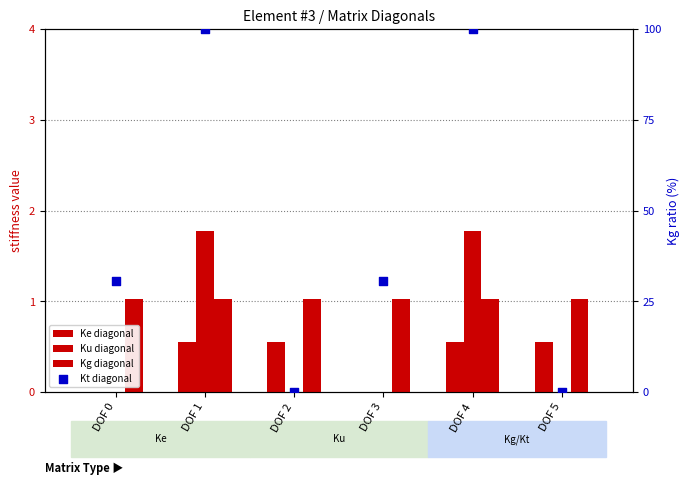

Which series contains the lowest Y value?

Ke diagonal